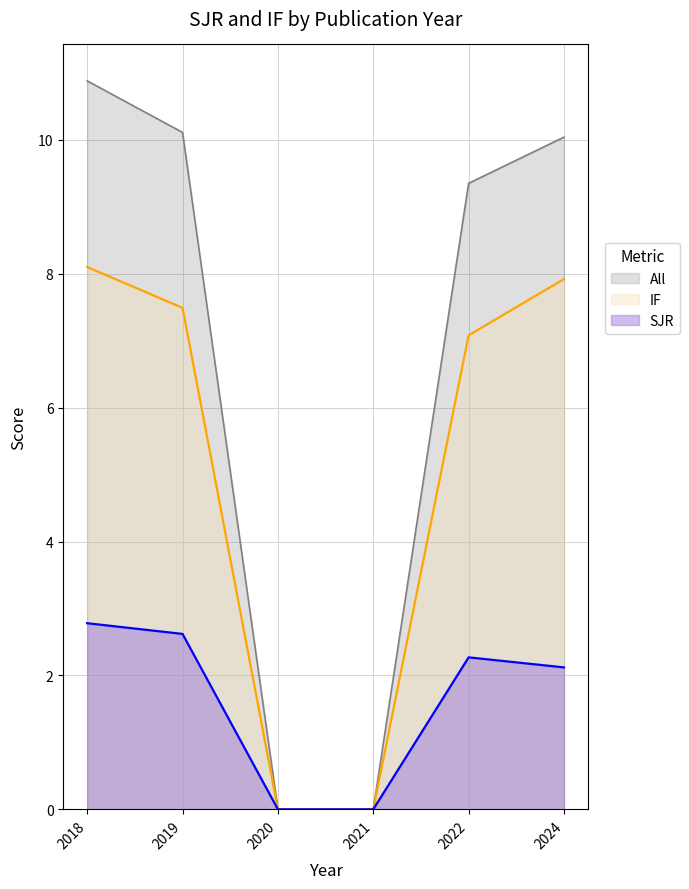

How many lines are shown in the chart?

3